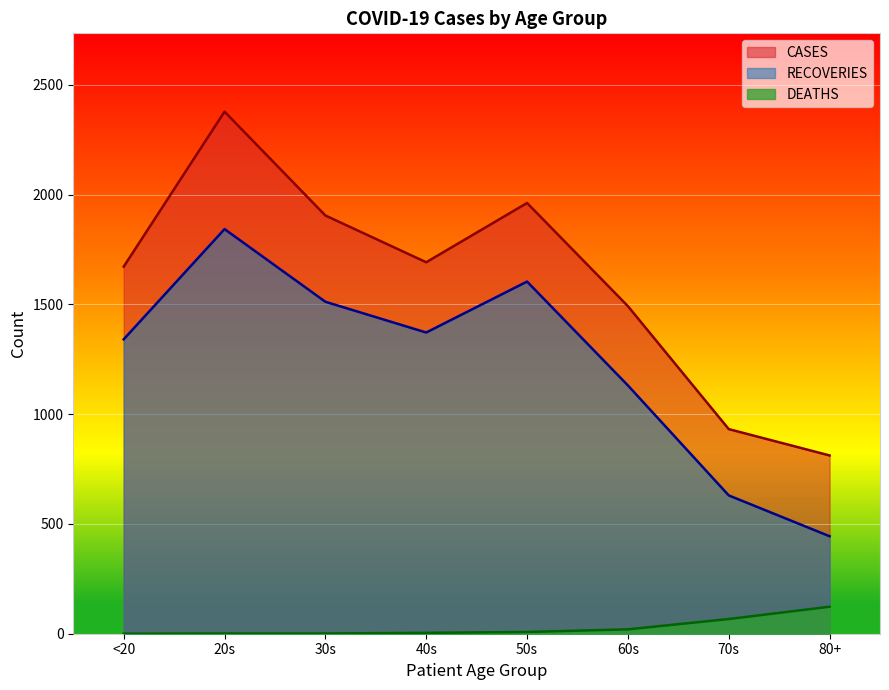

True or false: RECOVERIES and CASES cross at least once.

False